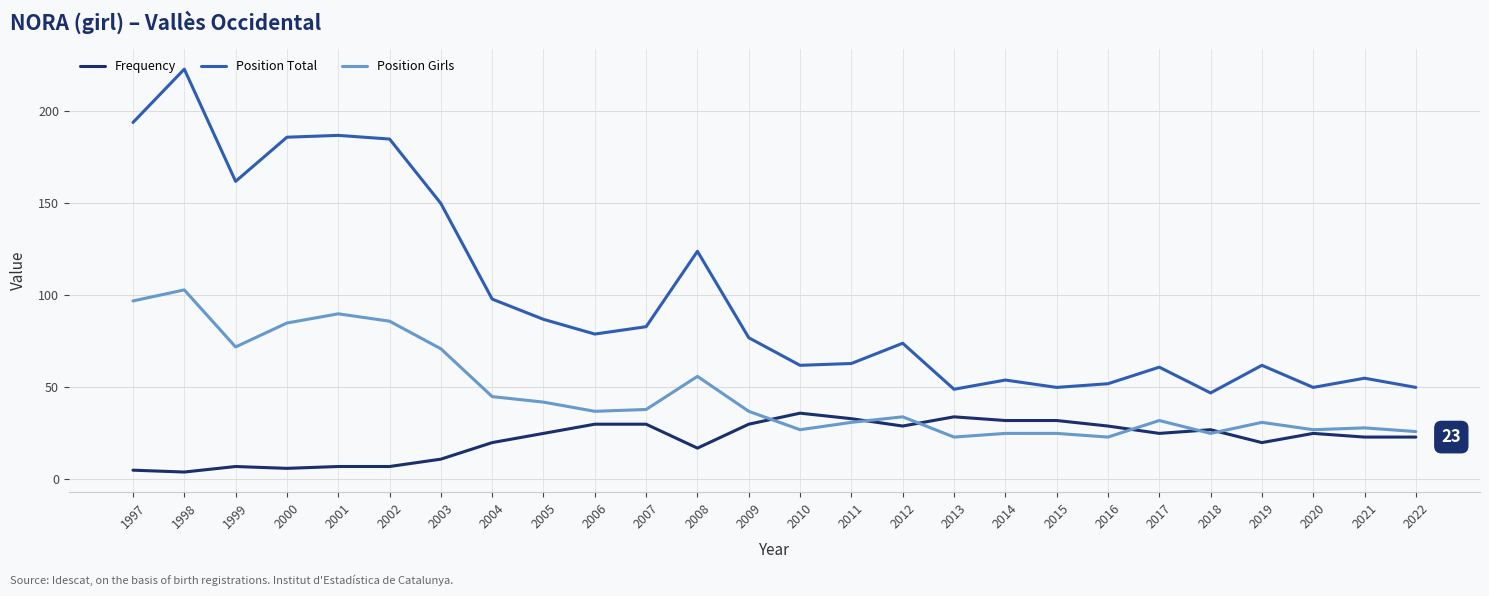

At how many categories does at least one series exceed 5?

26